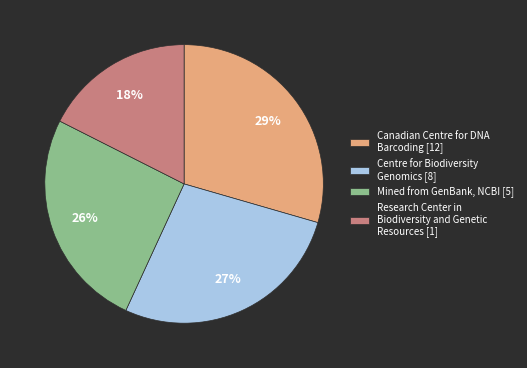

The Mined from GenBank, NCBI [5] slice represents 26% of the pie. True or false?

True